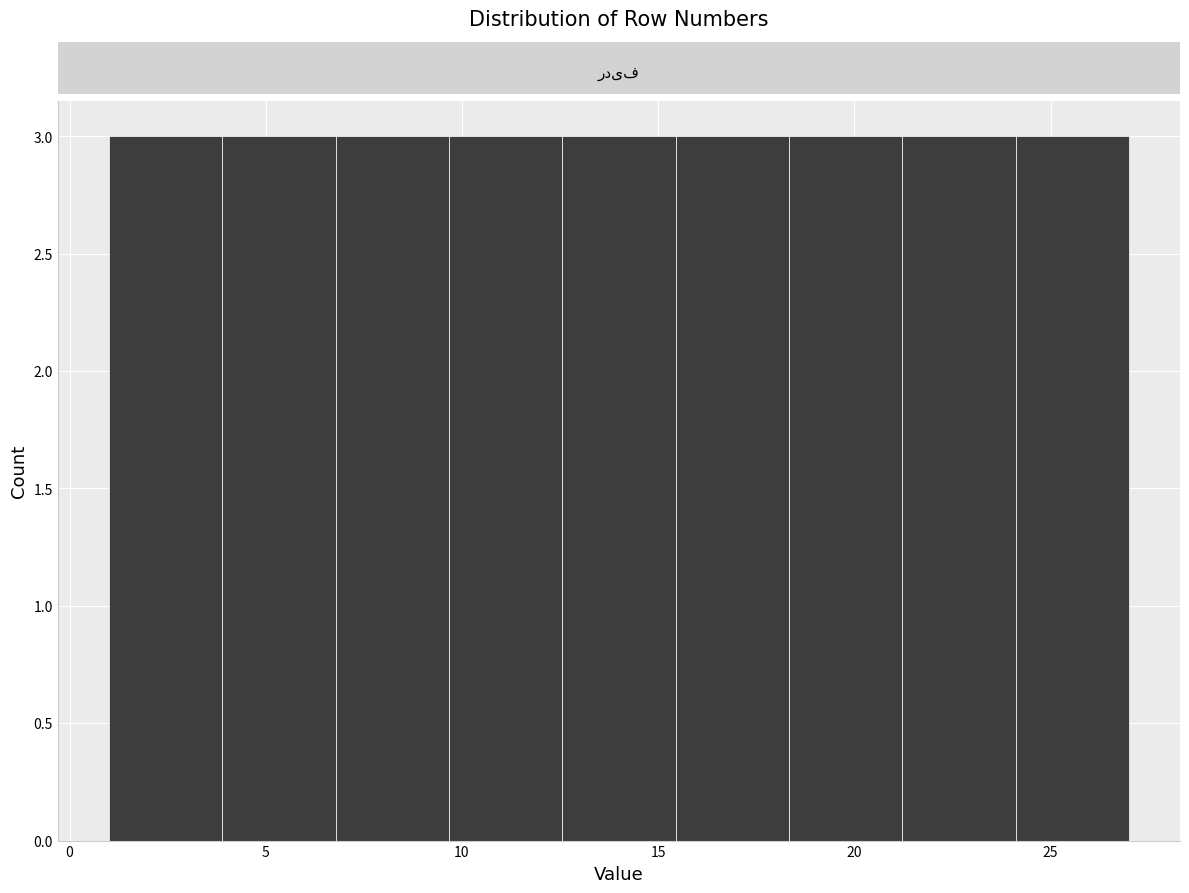

Reading left to right, transcribe this chart: for each bar, give the range it covers on the x-axis and its height. Neither the bar edges nor the heights are printed on the chart, so give them approximately, as read against the axes.

1.0 to 4.0: 3
4.0 to 7.0: 3
7.0 to 9.5: 3
9.5 to 12.5: 3
12.5 to 15.5: 3
15.5 to 18.5: 3
18.5 to 21.0: 3
21.0 to 24.0: 3
24.0 to 27.0: 3